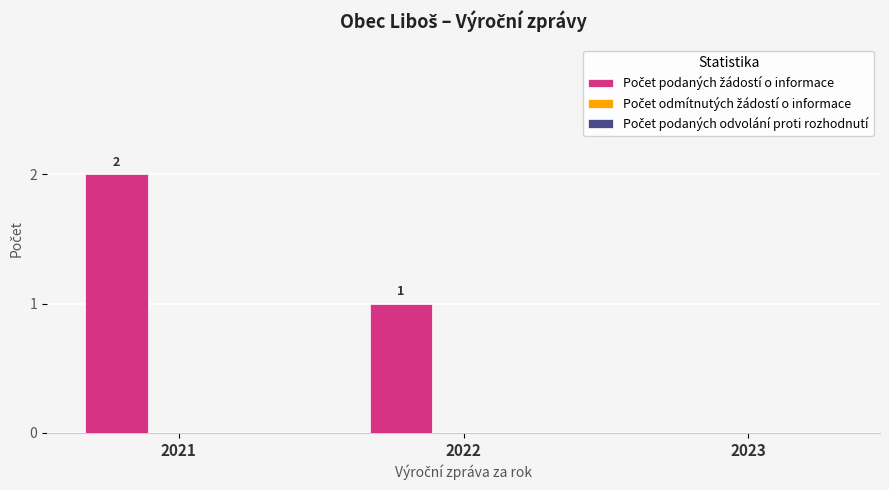

Are the bars horizontal?

No